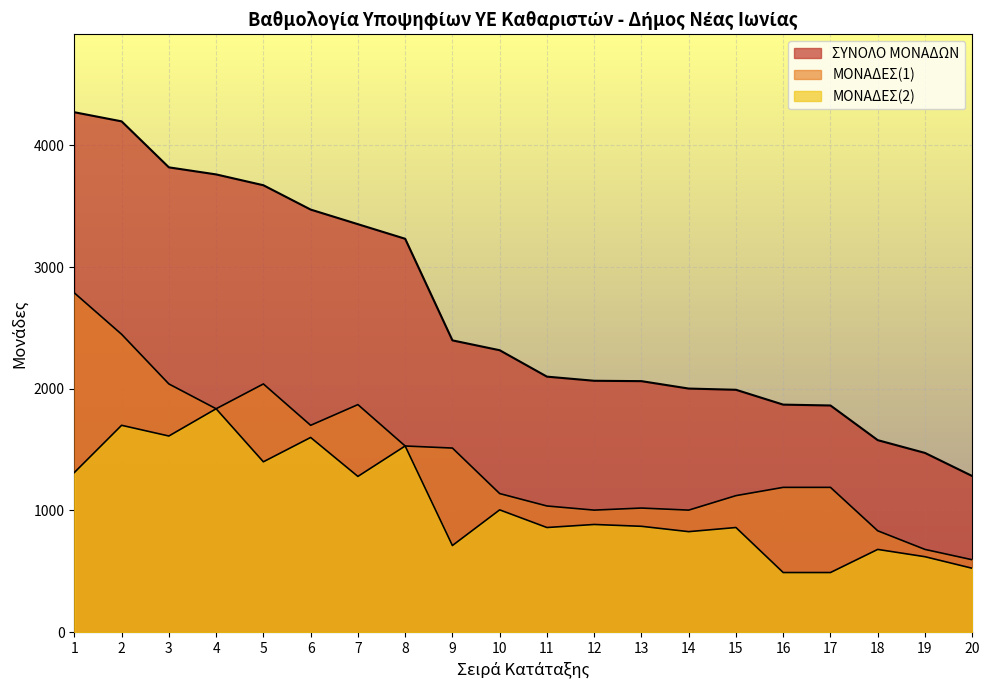

The value of ΣΥΝΟΛΟ ΜΟΝΑΔΩΝ at 9 is 2398. True or false?

True